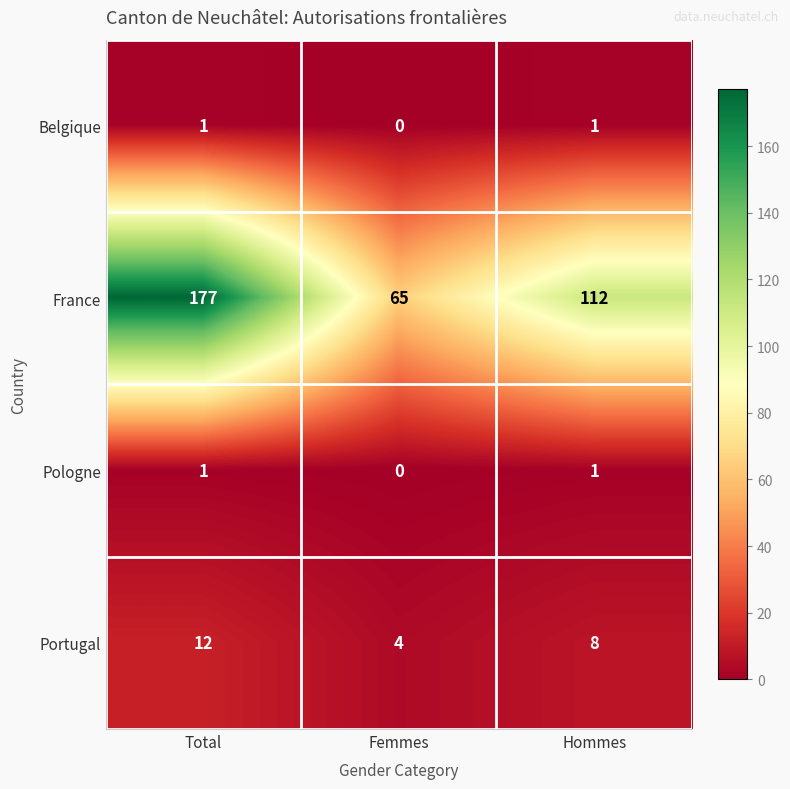

Is it true that Portugal equals 4 at Femmes?

True